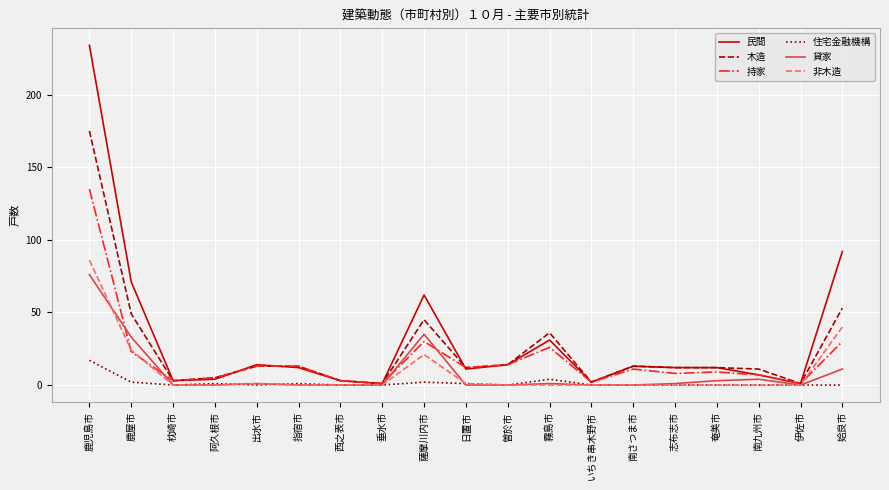

Which series has the largest range (max minus min)?

民間